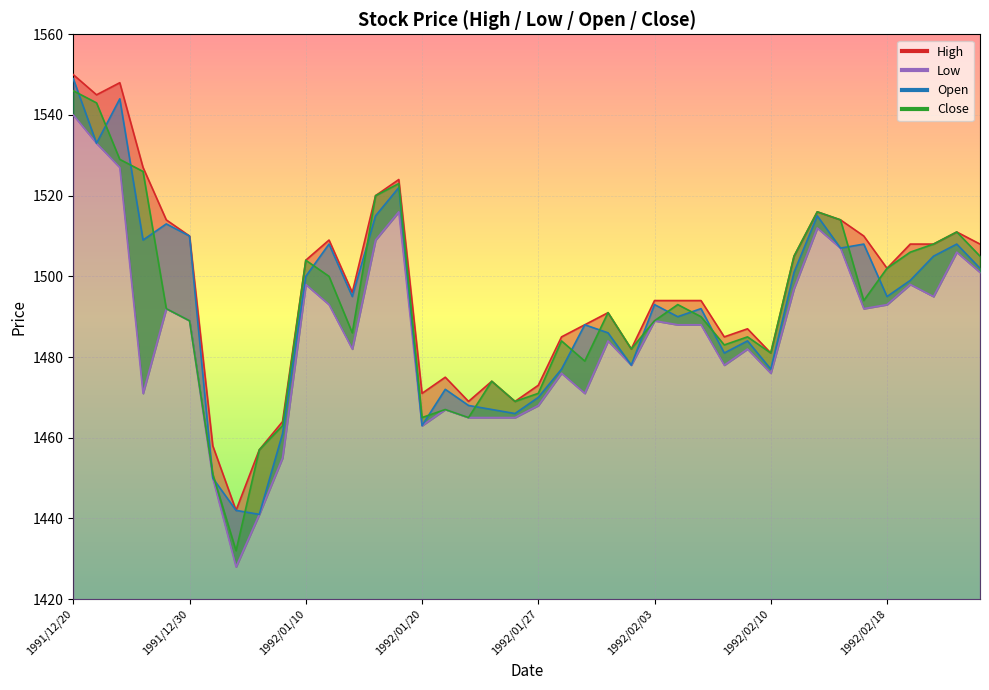

What position from the right is 1991/12/26?

37